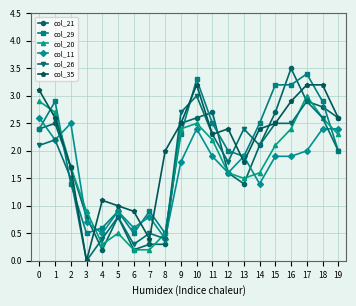

What is the highest value of the col_20 series?

3.0